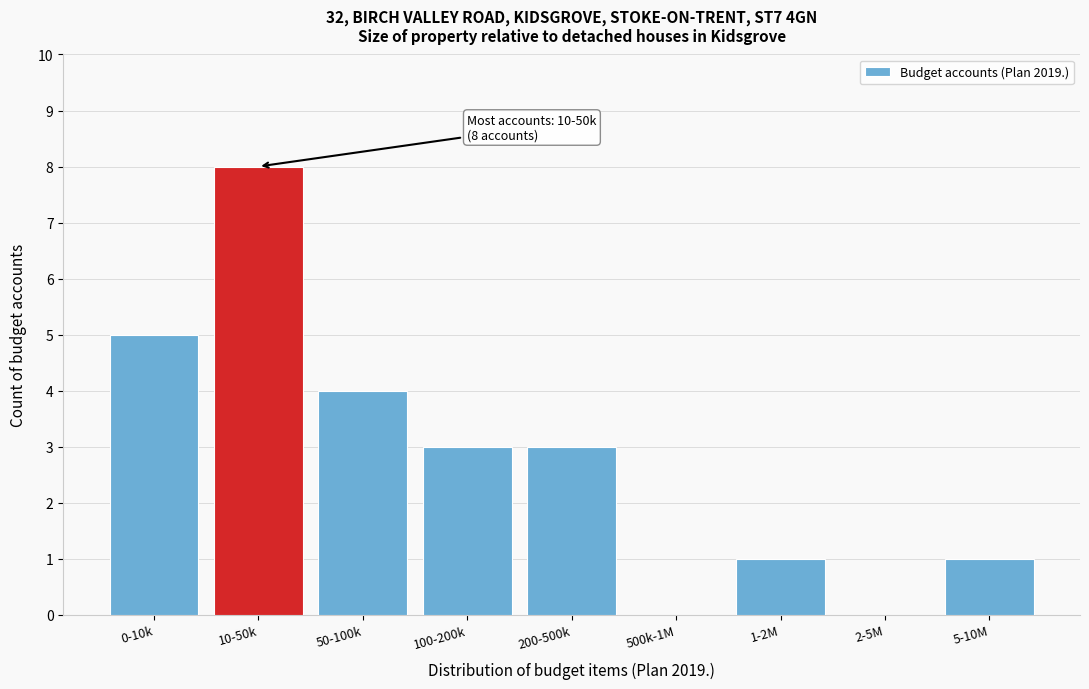

Reading right to left, transcribe all the data shown in this chart.

5-10M=1	2-5M=0	1-2M=1	500k-1M=0	200-500k=3	100-200k=3	50-100k=4	10-50k=8	0-10k=5